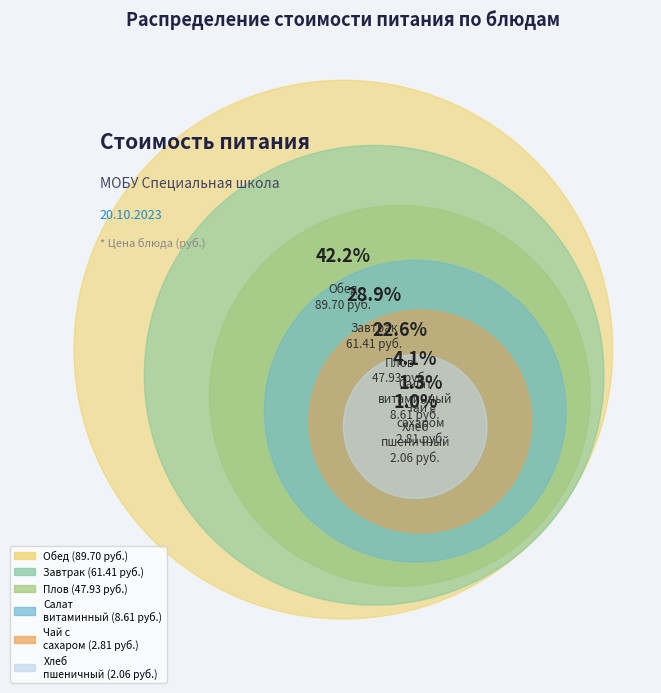

True or false: Хлеб пшеничный accounts for 1% of the total.

True